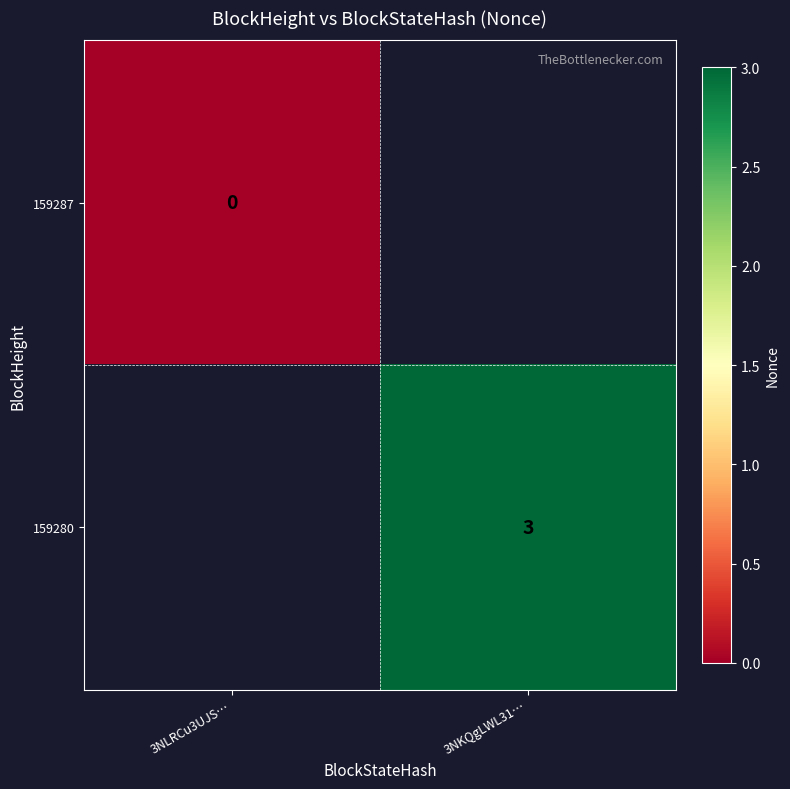

Is it true that 159280 equals 5 at 3NKQgLWL31…?

False